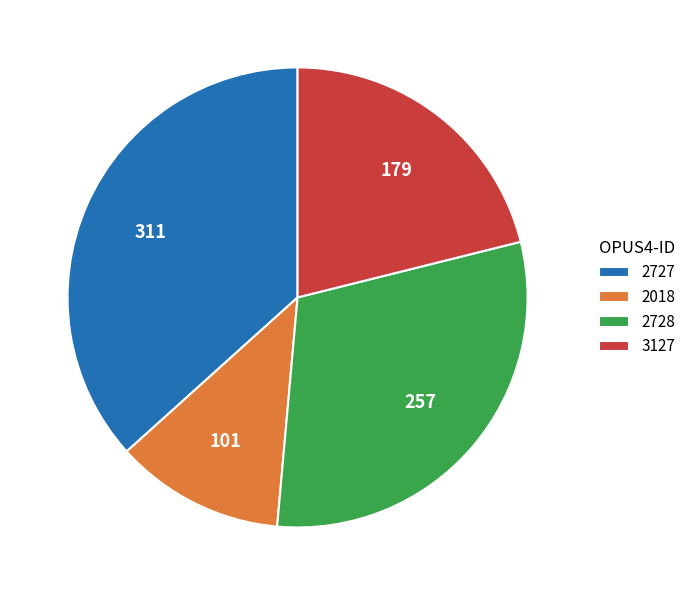

Is the sum of 2018 and 2727 greater than half?

No